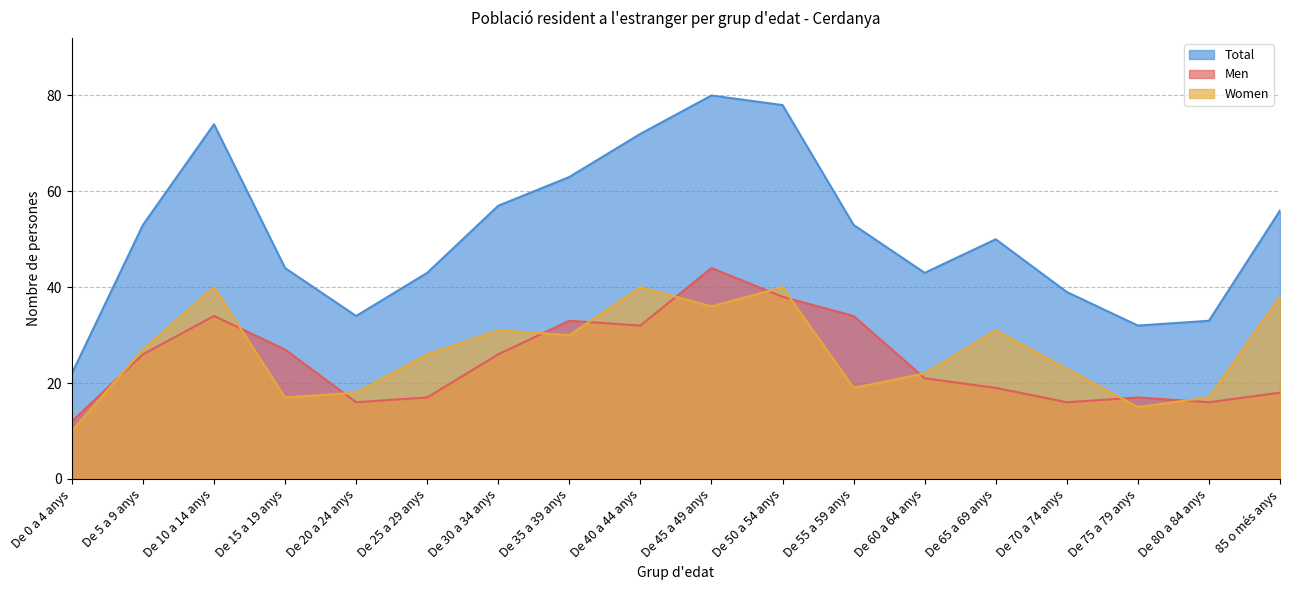

What is the total value across all series at De 45 a 49 anys?

160